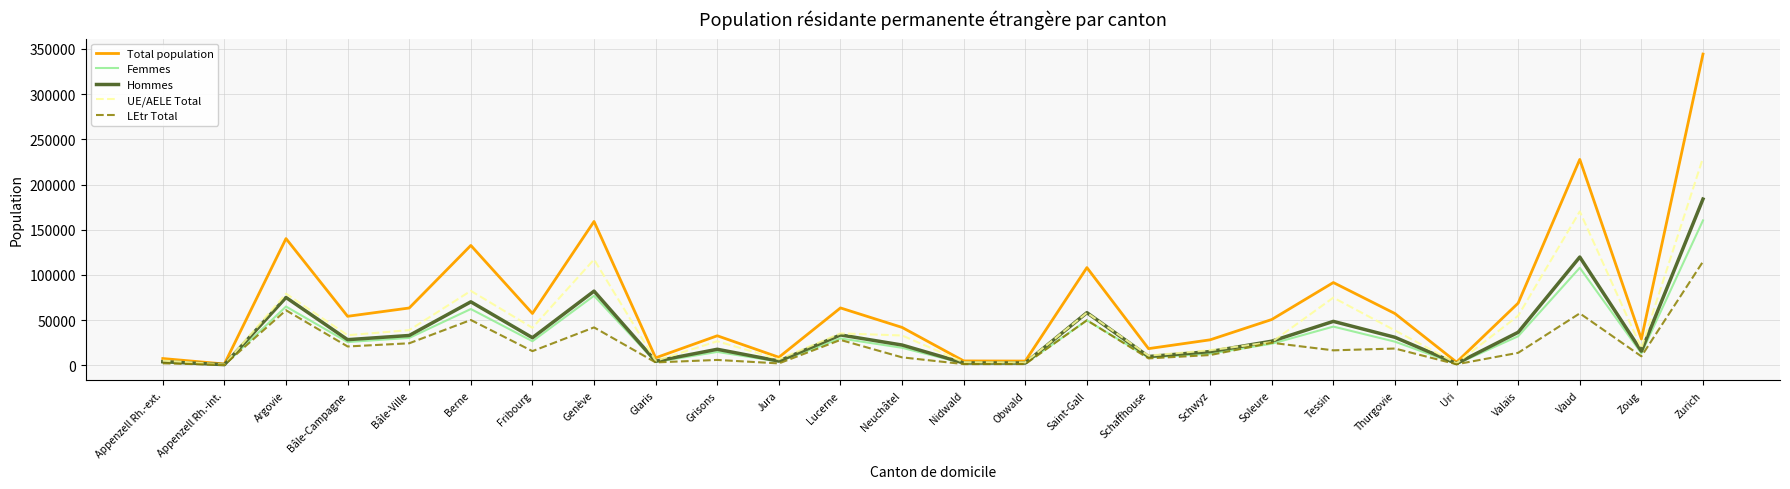

The value of LEtr Total at Berne is 10172. True or false?

False